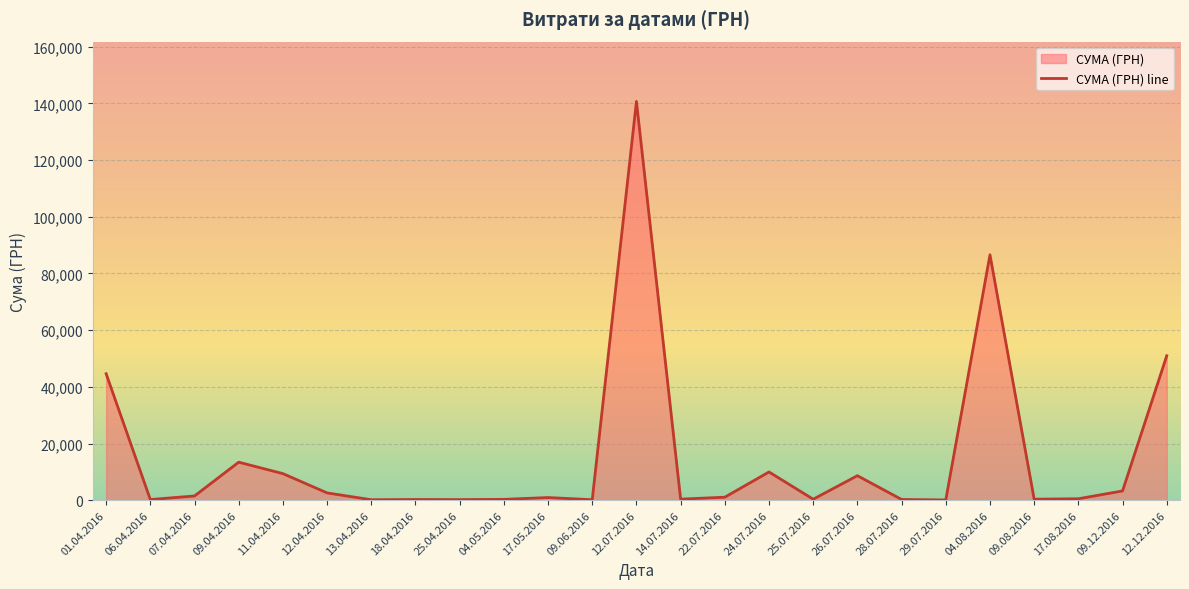

At which label is the value closest to 70401?

04.08.2016